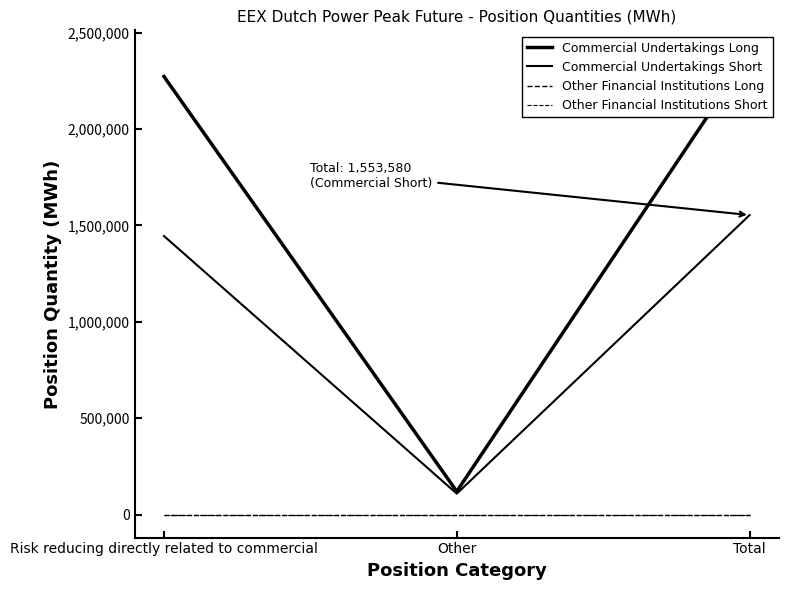

What is the minimum value for Commercial Undertakings Short?

108384